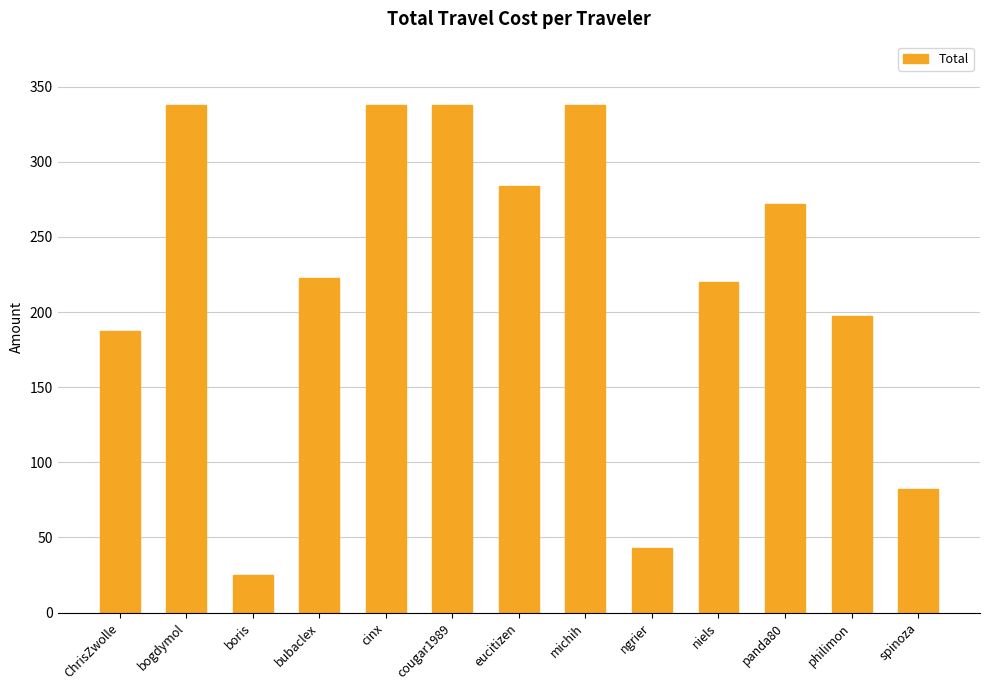

What is the maximum value shown in the chart?

337.9